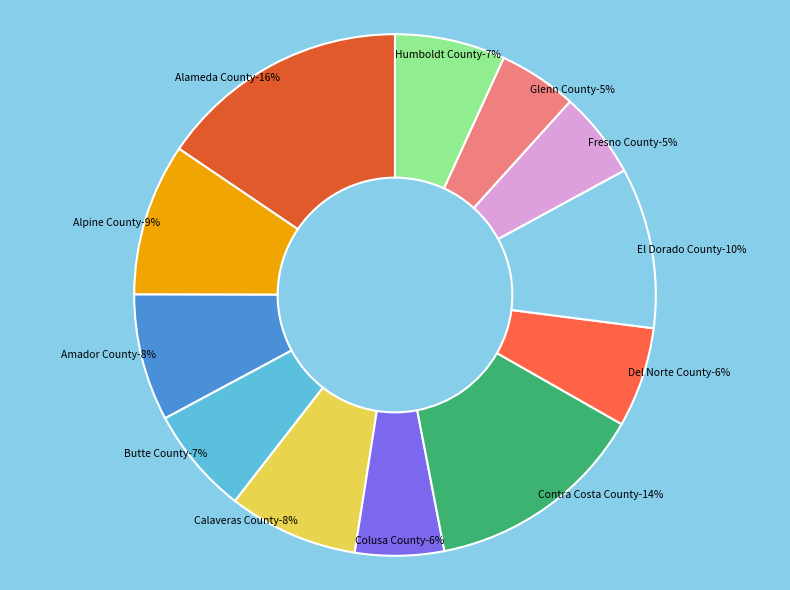

To the nearest percent, what is the difference between the Humboldt County and Alameda County slice percentages?

9%